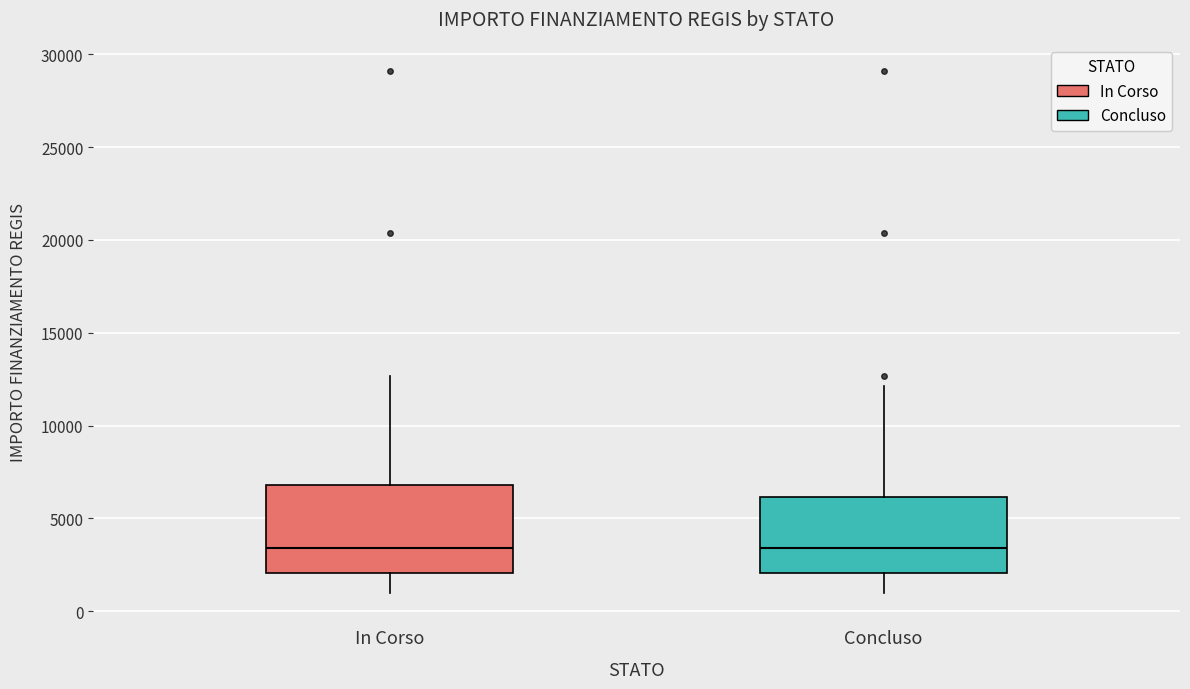

Which box is the tallest, from its lower edge to its upper edge?

In Corso